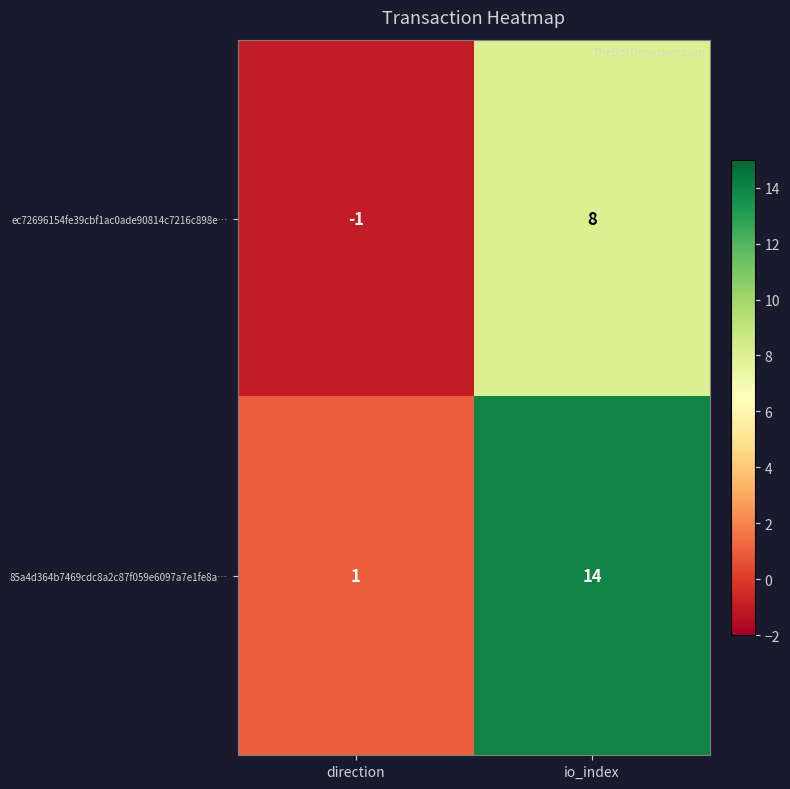

The 85a4d364b7469cdc8a2c87f059e6097a7e1fe8a… series shows 4 at io_index. True or false?

False